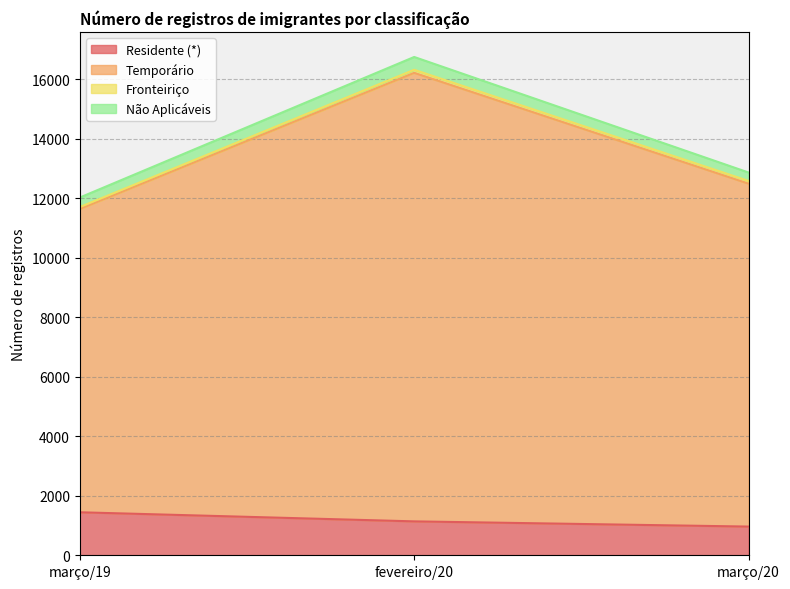

What is the minimum value shown in the chart?

965